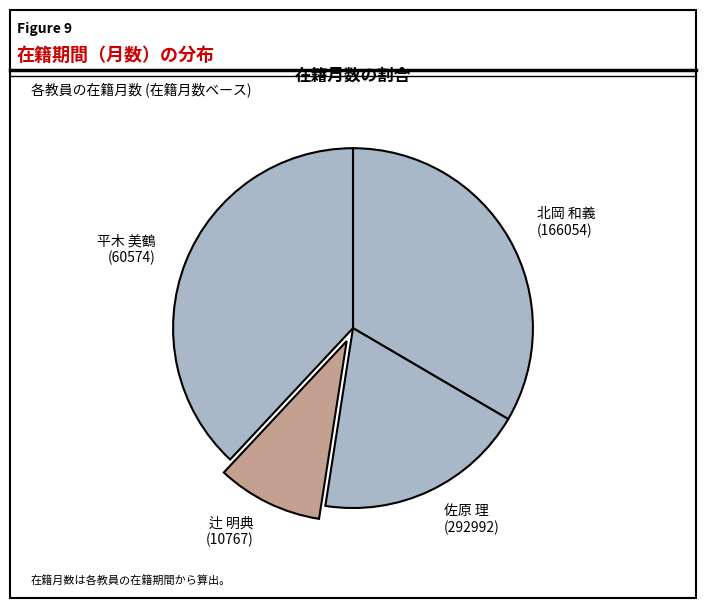

Which has a higher value, 辻 明典 (10767) or 平木 美鶴 (60574)?

平木 美鶴 (60574)